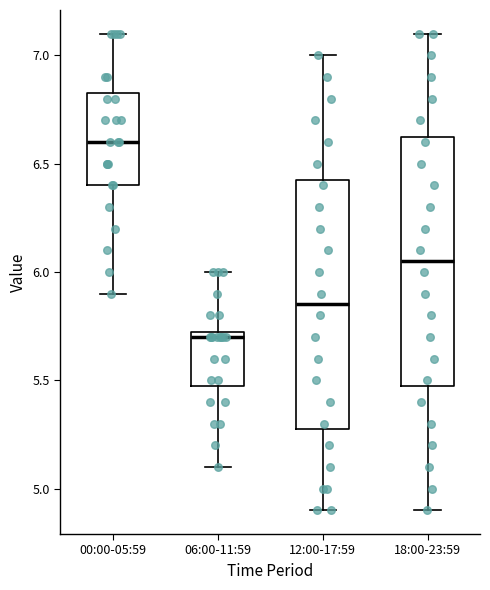

Which box has the highest median line?

00:00-05:59